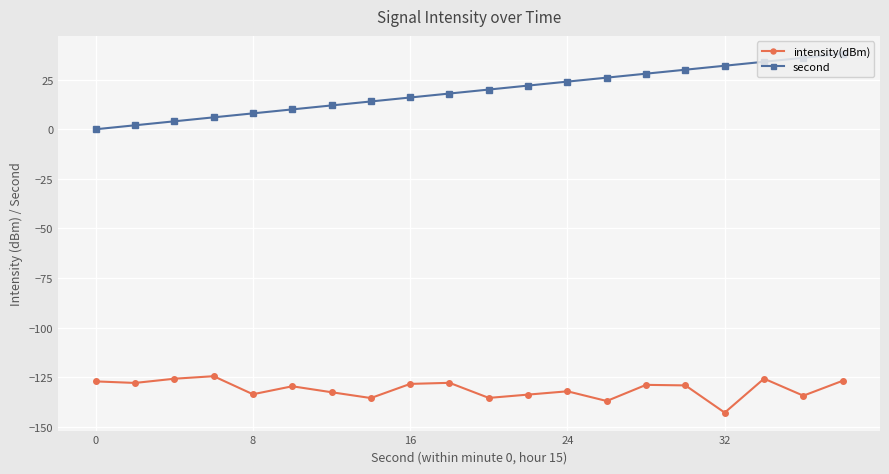

Which series has the largest total across all categories?

second